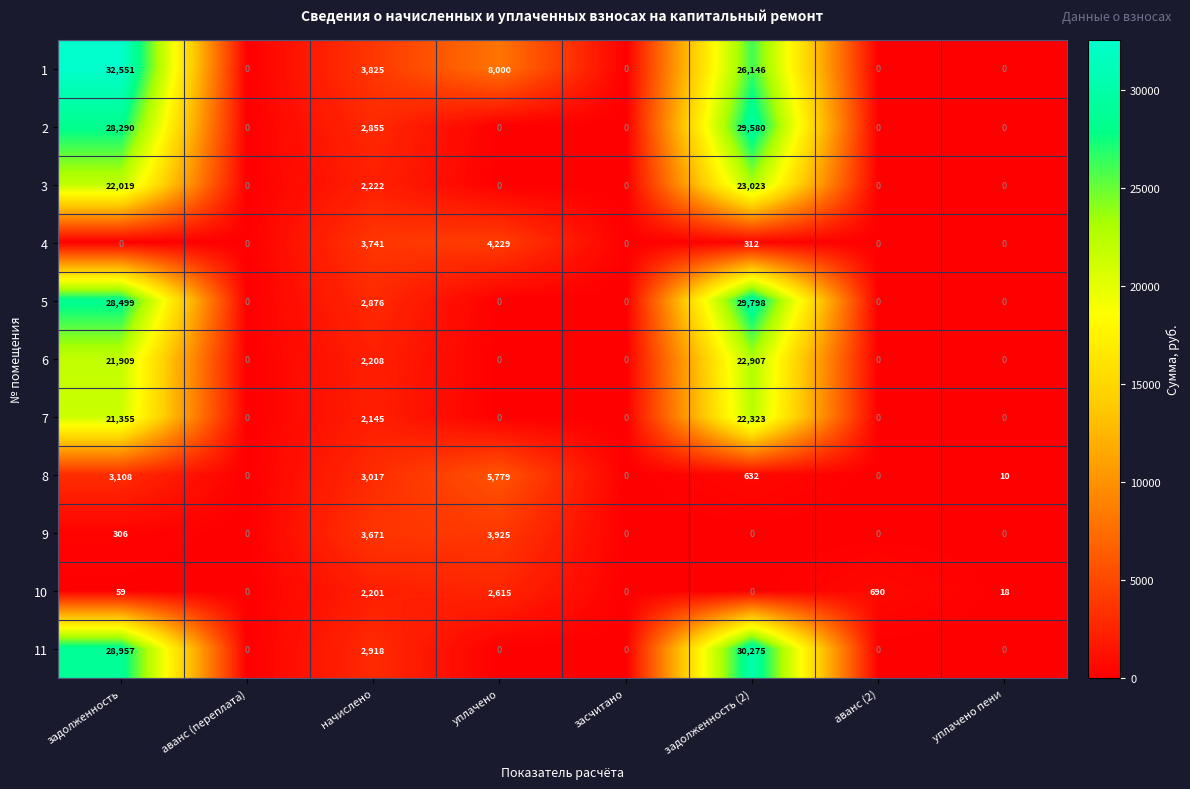

Between засчитано and задолженность (2), which series saw the biggest shift?

11